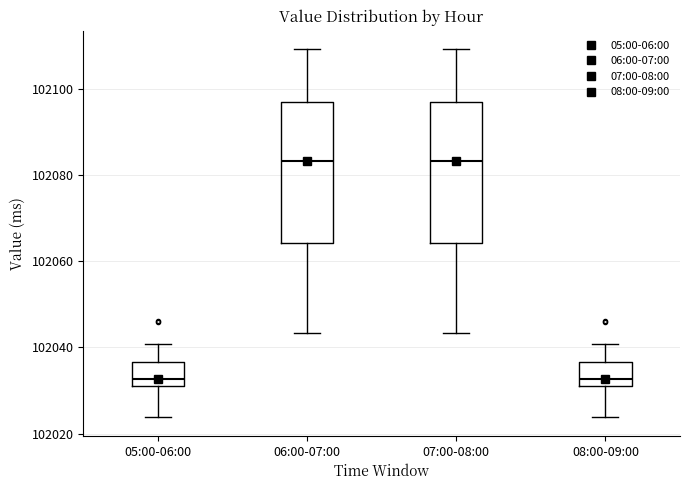

Reading left to right, transcribe this box plot: for each box, give where its median line is, the range the box spans, and where its two whiskers end, as read against the y-axis. The values are not printed on the chart, so give them approximately, as read against the axis.

05:00-06:00: median 102032, box 102030 to 102036, whiskers 102024 to 102040
06:00-07:00: median 102084, box 102064 to 102096, whiskers 102044 to 102110
07:00-08:00: median 102084, box 102064 to 102096, whiskers 102044 to 102110
08:00-09:00: median 102032, box 102030 to 102036, whiskers 102024 to 102040